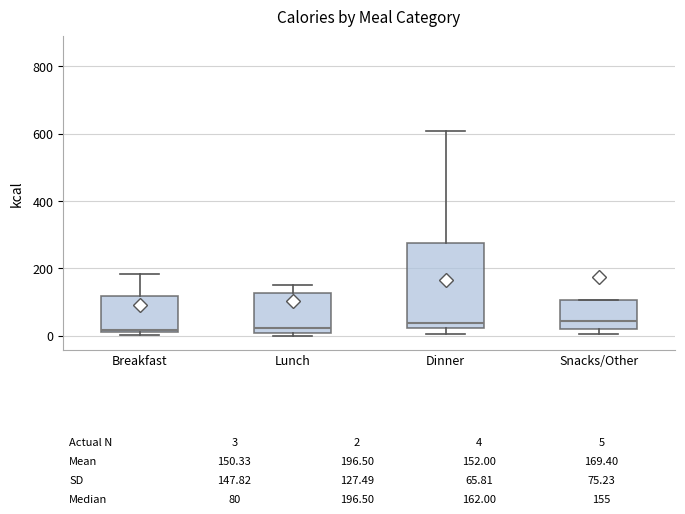

Comparing the boxes themselves (not the whiskers), which one is the tallest?

Dinner